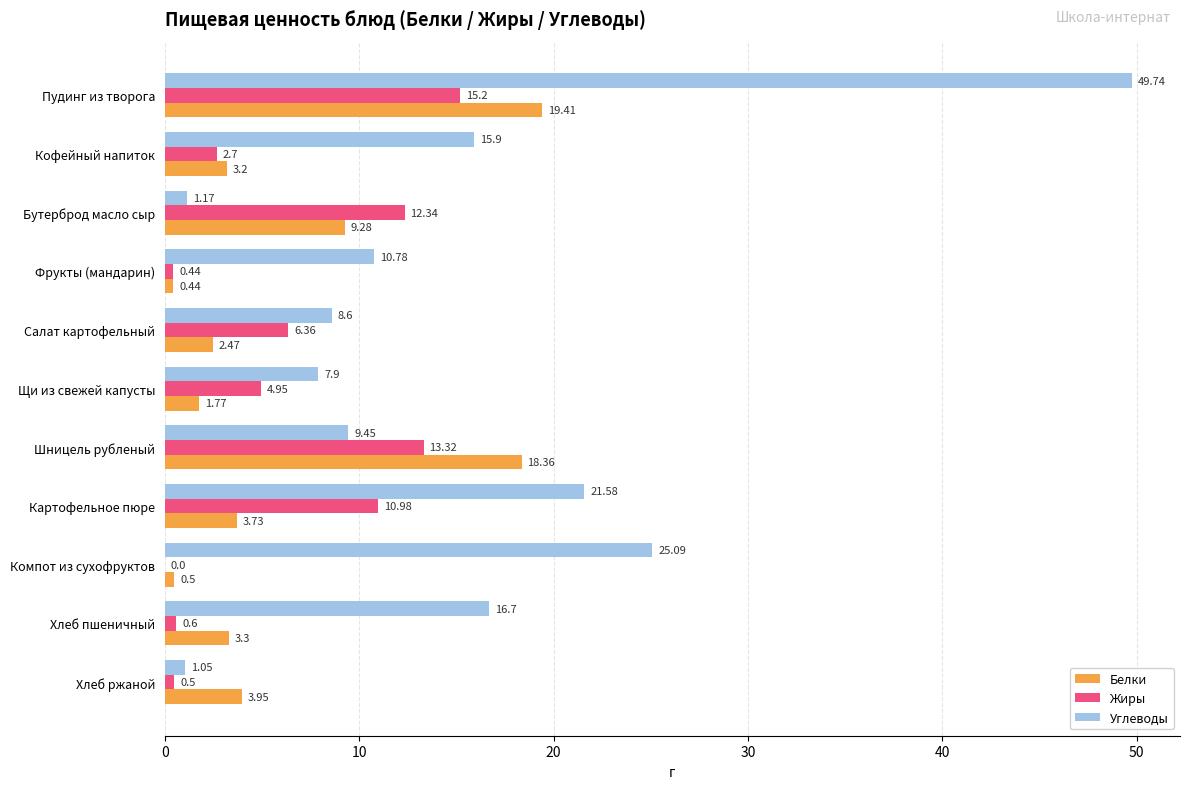

Which series changed the most between Пудинг из творога and Салат картофельный?

Углеводы